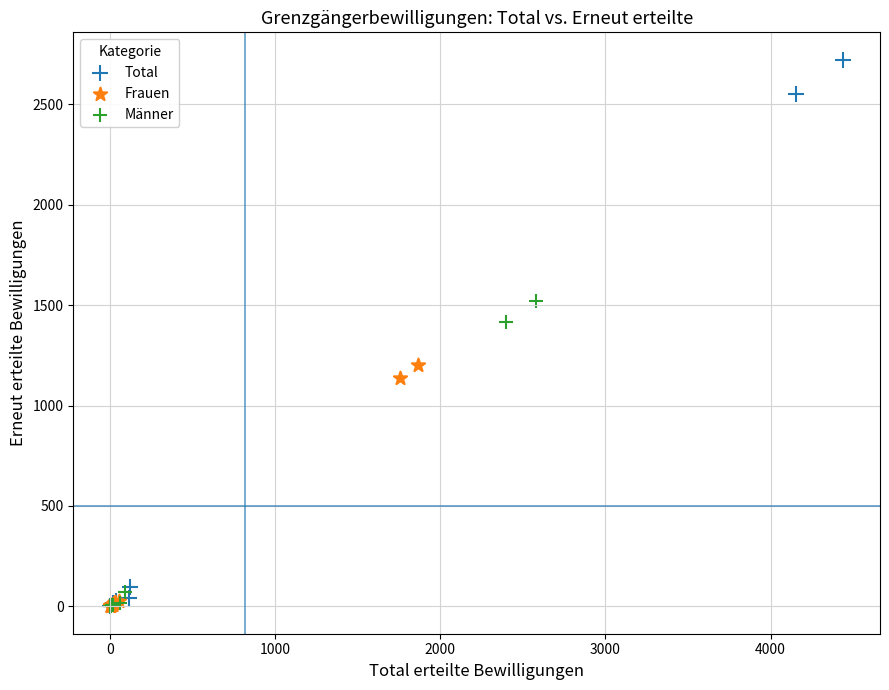

Which series contains the highest Y value?

Total